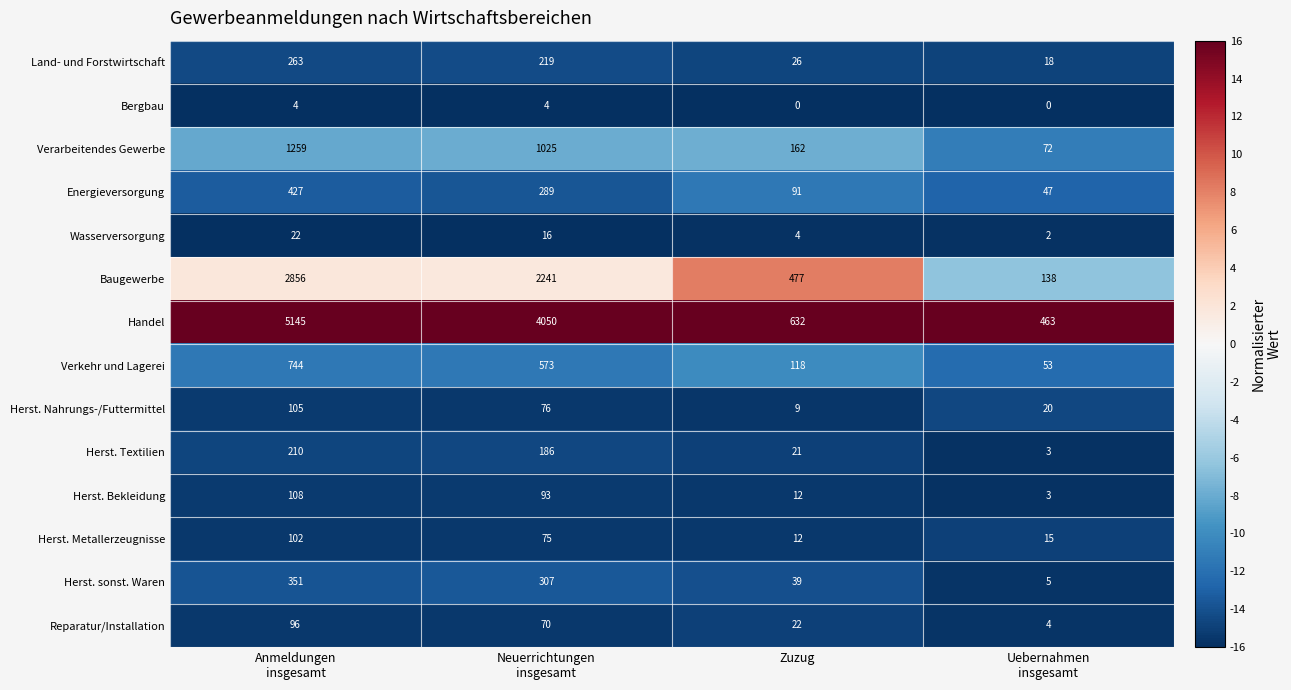

At how many categories does at least one series exceed 11?

4